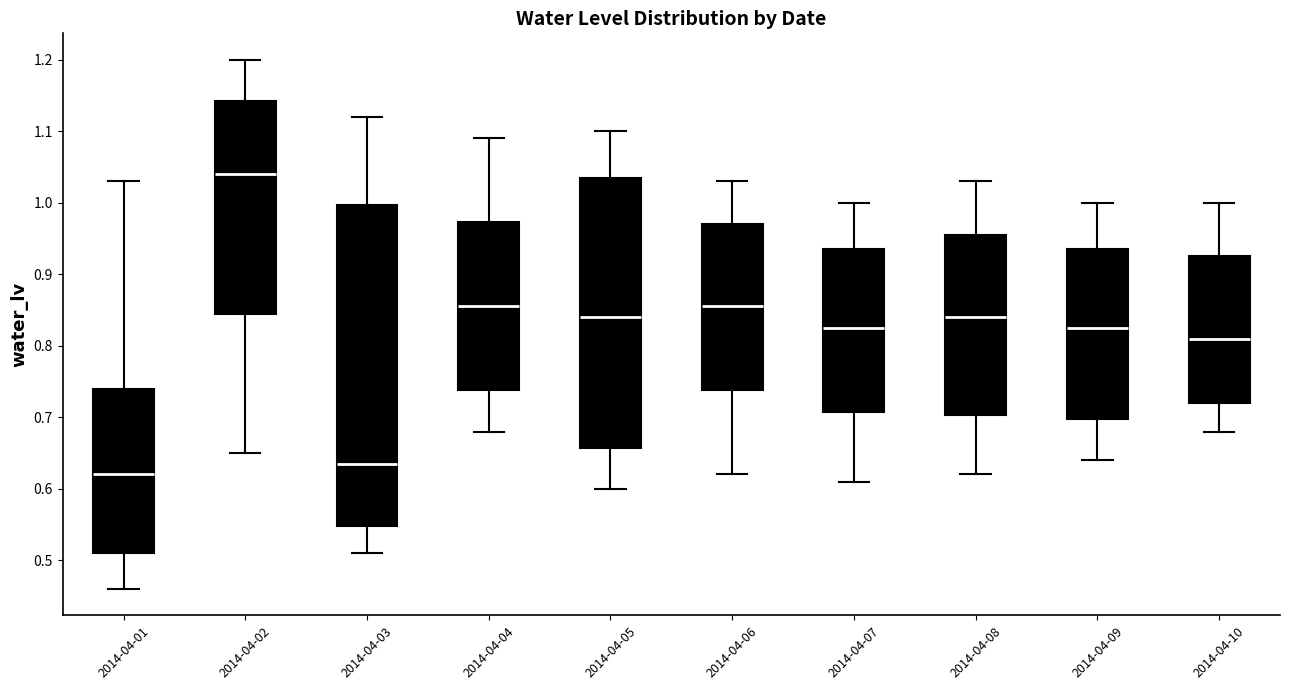

Reading left to right, transcribe this box plot: for each box, give where its median line is, the range the box spans, and where its two whiskers end, as read against the y-axis. The values are not printed on the chart, so give them approximately, as read against the axis.

2014-04-01: median 0.62, box 0.51 to 0.74, whiskers 0.46 to 1.03
2014-04-02: median 1.04, box 0.85 to 1.14, whiskers 0.65 to 1.20
2014-04-03: median 0.64, box 0.55 to 1.00, whiskers 0.51 to 1.12
2014-04-04: median 0.86, box 0.74 to 0.97, whiskers 0.68 to 1.09
2014-04-05: median 0.84, box 0.66 to 1.04, whiskers 0.60 to 1.10
2014-04-06: median 0.86, box 0.74 to 0.97, whiskers 0.62 to 1.03
2014-04-07: median 0.83, box 0.71 to 0.94, whiskers 0.61 to 1.00
2014-04-08: median 0.84, box 0.70 to 0.96, whiskers 0.62 to 1.03
2014-04-09: median 0.83, box 0.70 to 0.94, whiskers 0.64 to 1.00
2014-04-10: median 0.81, box 0.72 to 0.93, whiskers 0.68 to 1.00